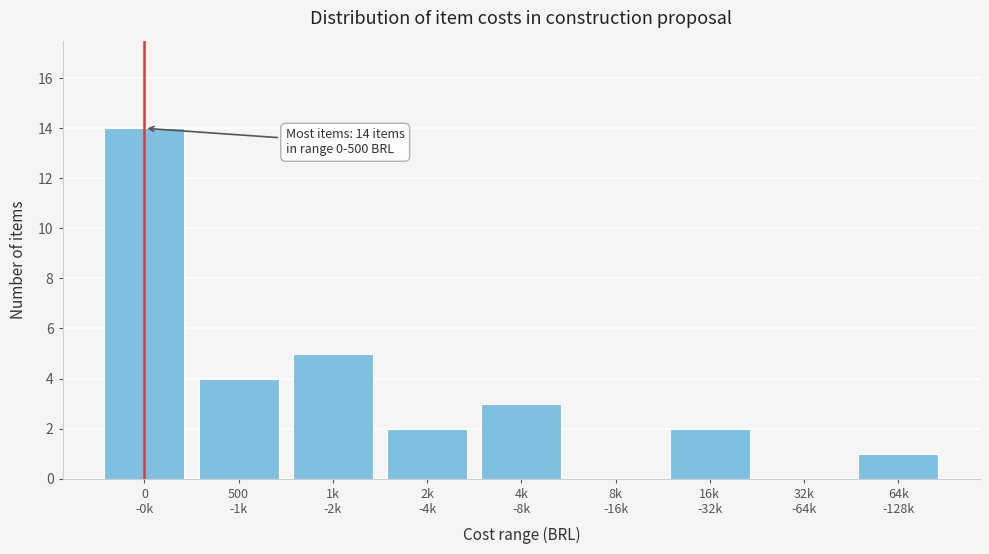

What is the maximum value shown in the chart?

14